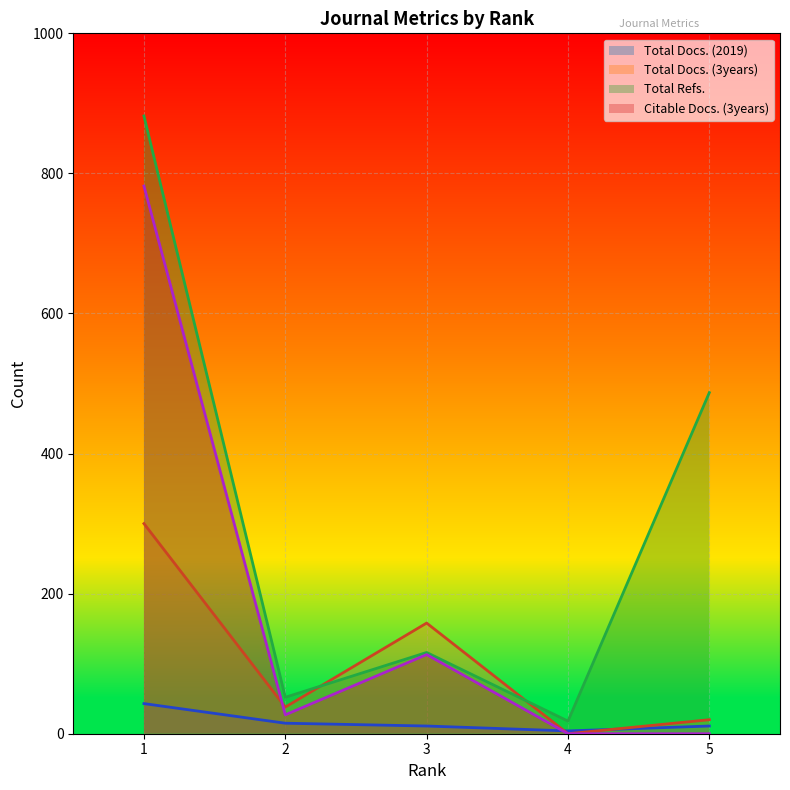

Between 5 and 2, which is larger?

2